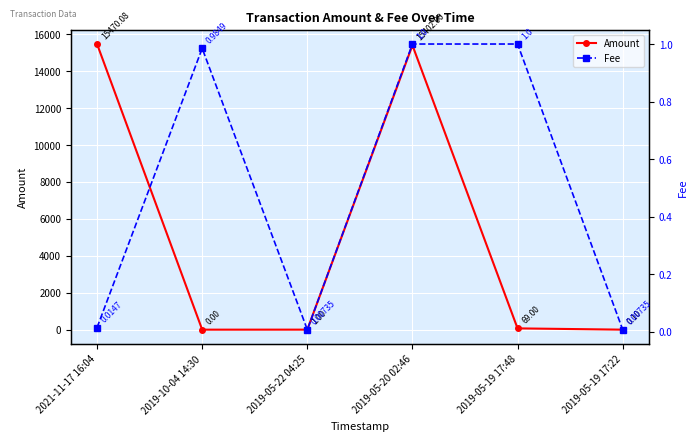

Reading left to right, list all the values displayed in this chart.

Amount: 2021-11-17 16:04=15470.1	2019-10-04 14:30=0.0	2019-05-22 04:25=1.0	2019-05-20 02:46=15402.0	2019-05-19 17:48=69.0	2019-05-19 17:22=0.1
Fee: 2021-11-17 16:04=0.0	2019-10-04 14:30=1.0	2019-05-22 04:25=0.0	2019-05-20 02:46=1.0	2019-05-19 17:48=1.0	2019-05-19 17:22=0.0